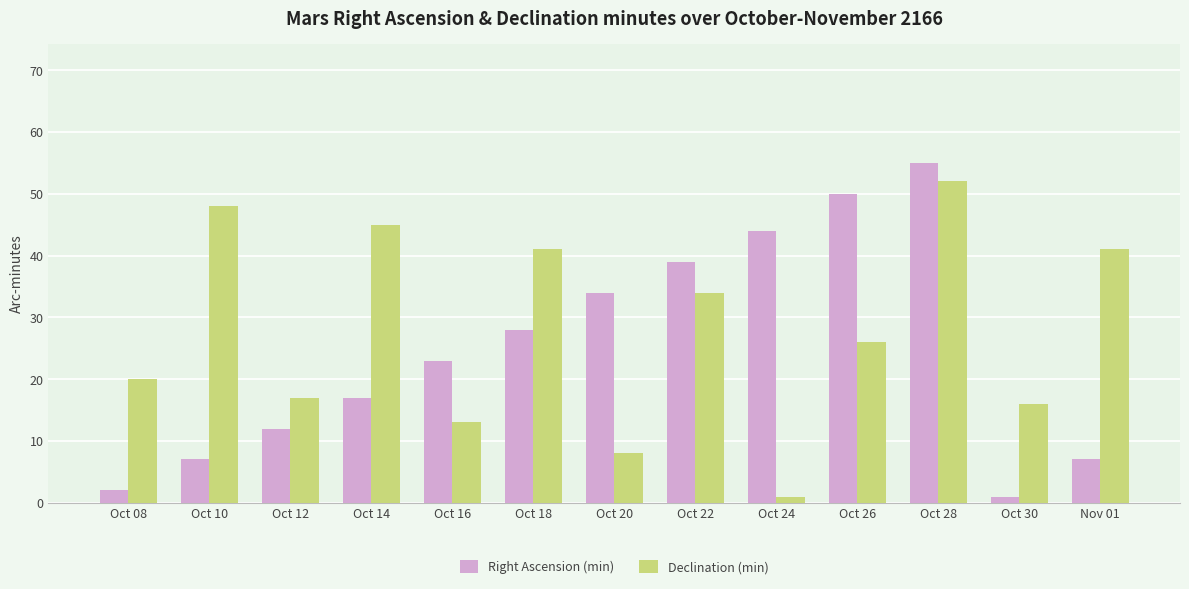

The Declination (min) series shows 52 at Oct 28. True or false?

True